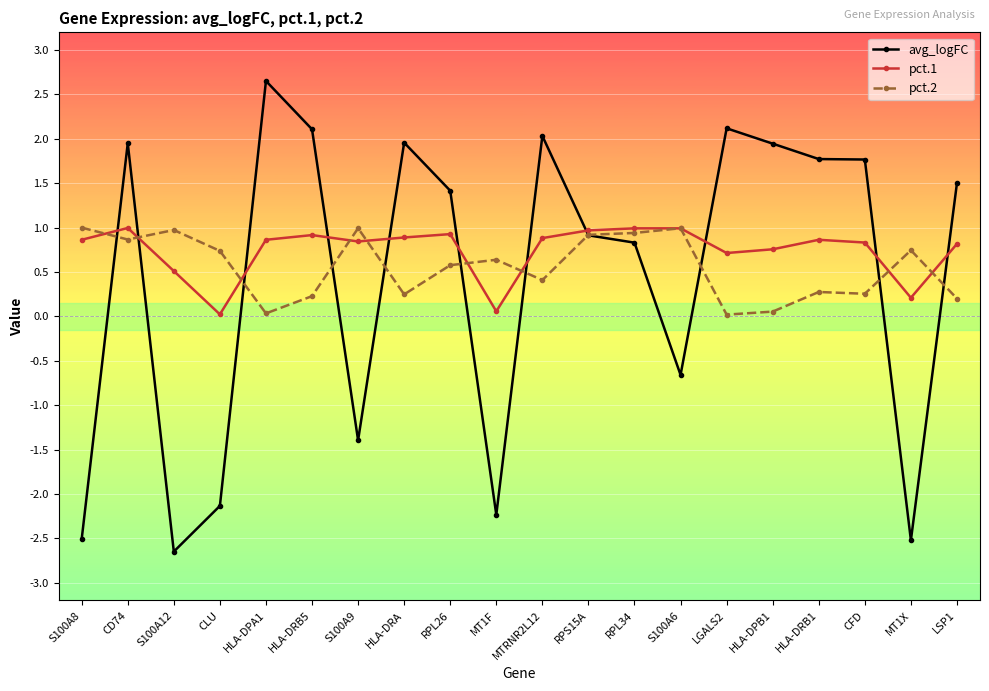

Rank the series at MT1X from highest to lowest value.

pct.2, pct.1, avg_logFC